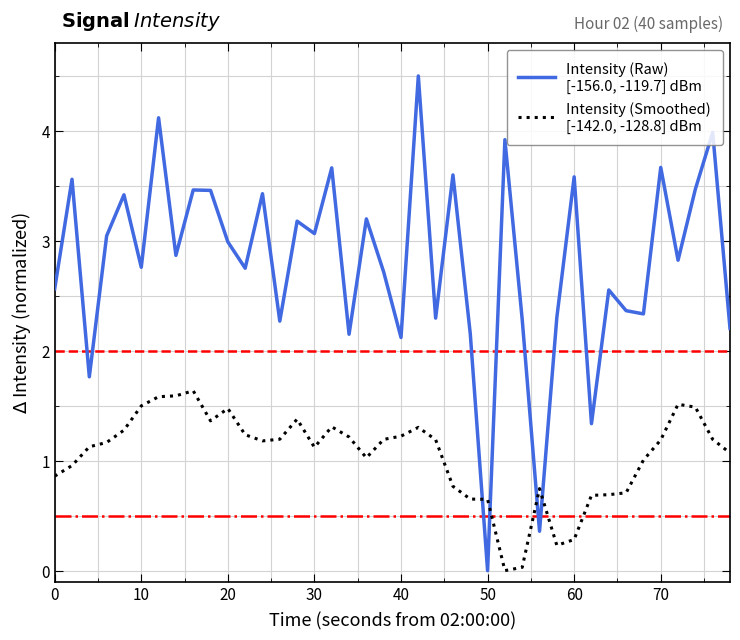

Does the chart have visible grid lines?

Yes